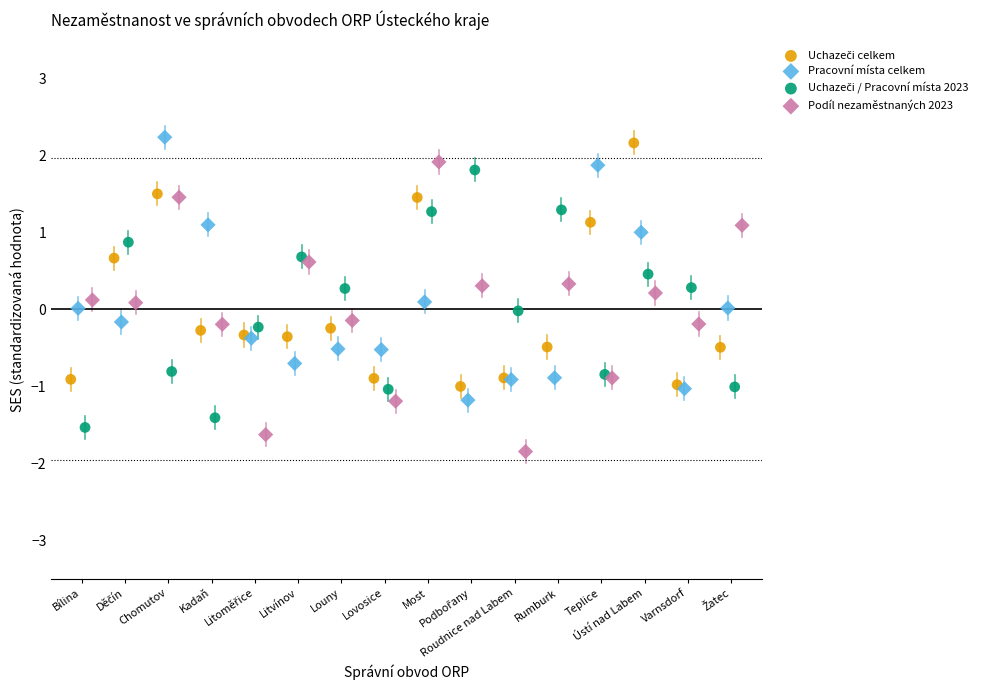

Which series has the widest spread of Y values?

Podíl nezaměstnaných 2023